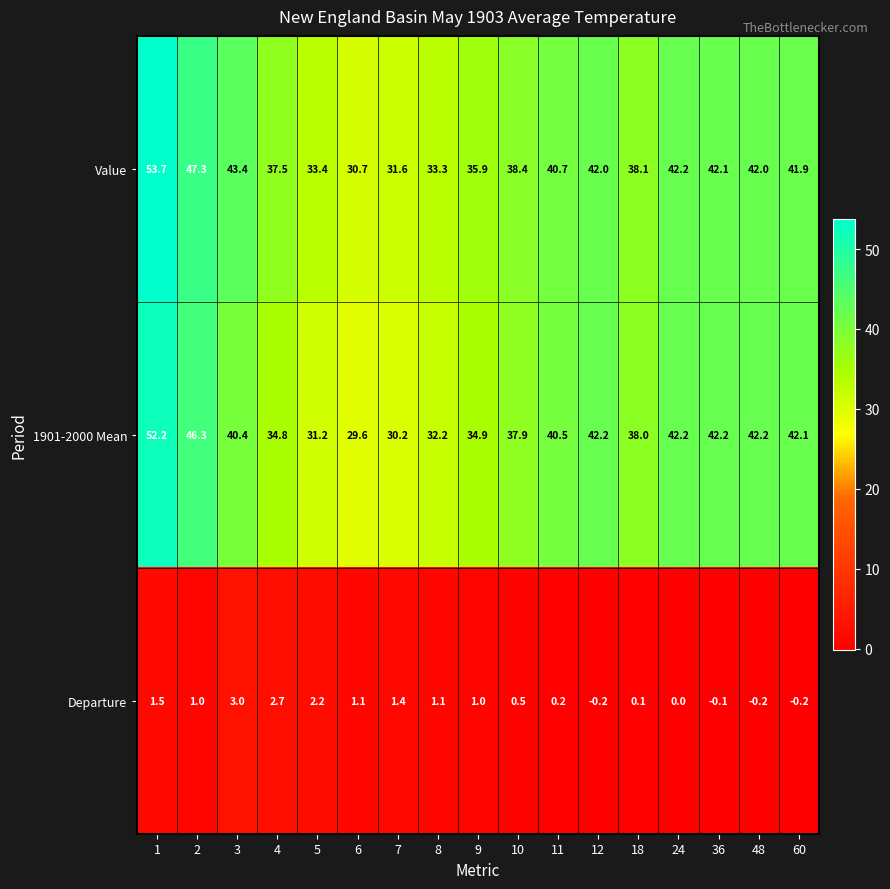

Which category has the lowest value in the 1901-2000 Mean series?

6